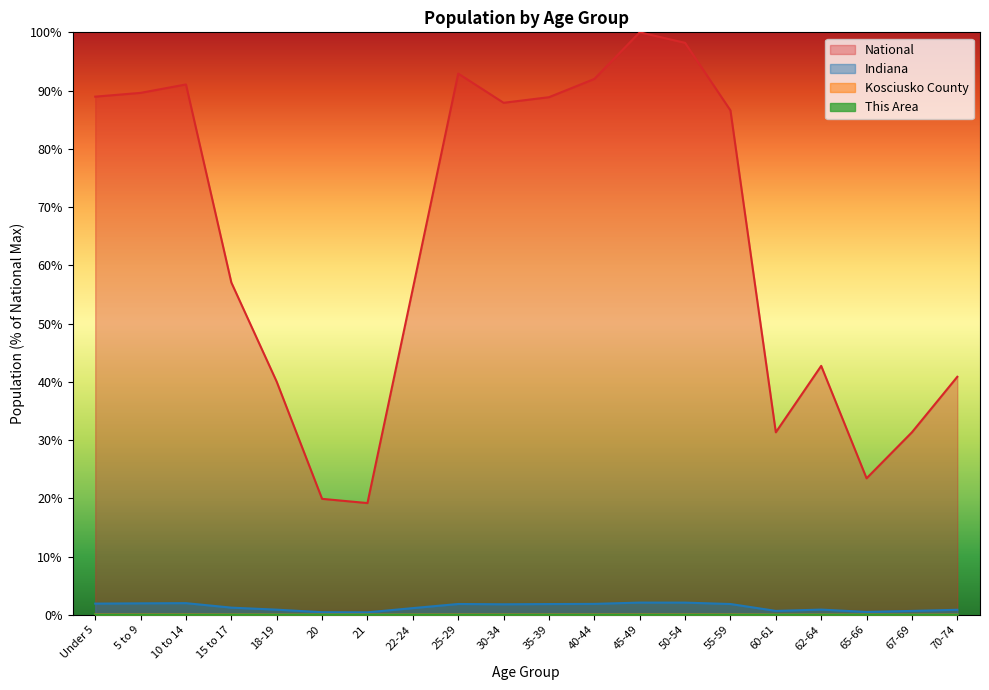

At which category is the sum across all series the highest?

45-49